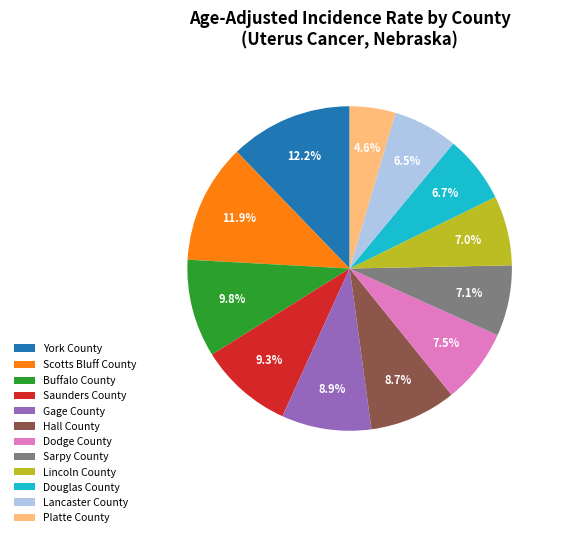

True or false: Scotts Bluff County accounts for 12% of the total.

True